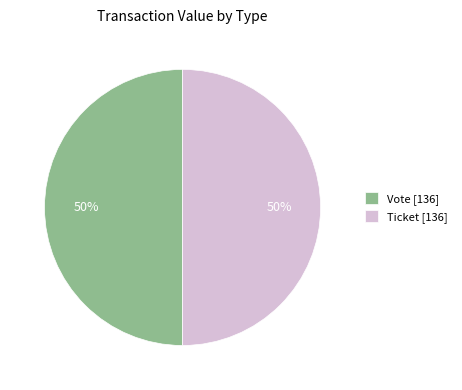

Is it true that Vote [136] is 44% of the pie?

False